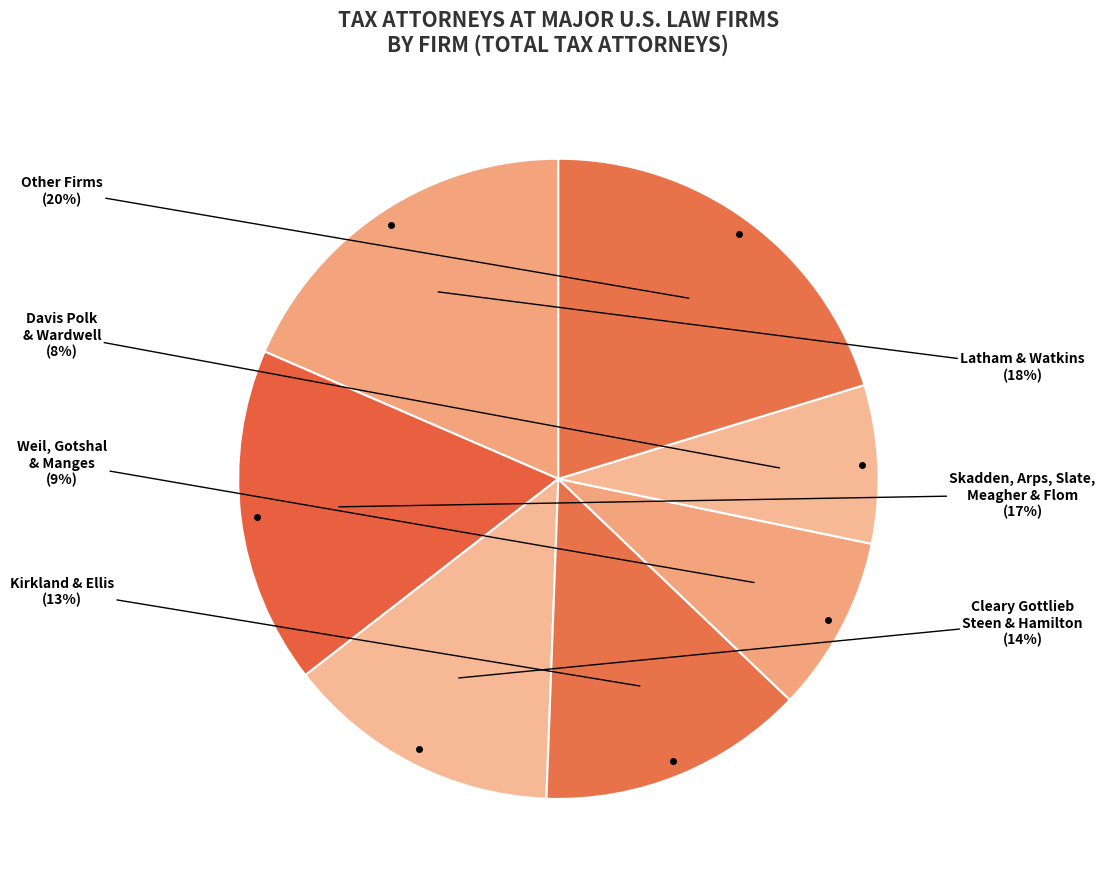

What is the ratio of the value at Skadden, Arps, Slate, Meagher & Flom to the value at Cleary Gottlieb Steen & Hamilton?

1.2